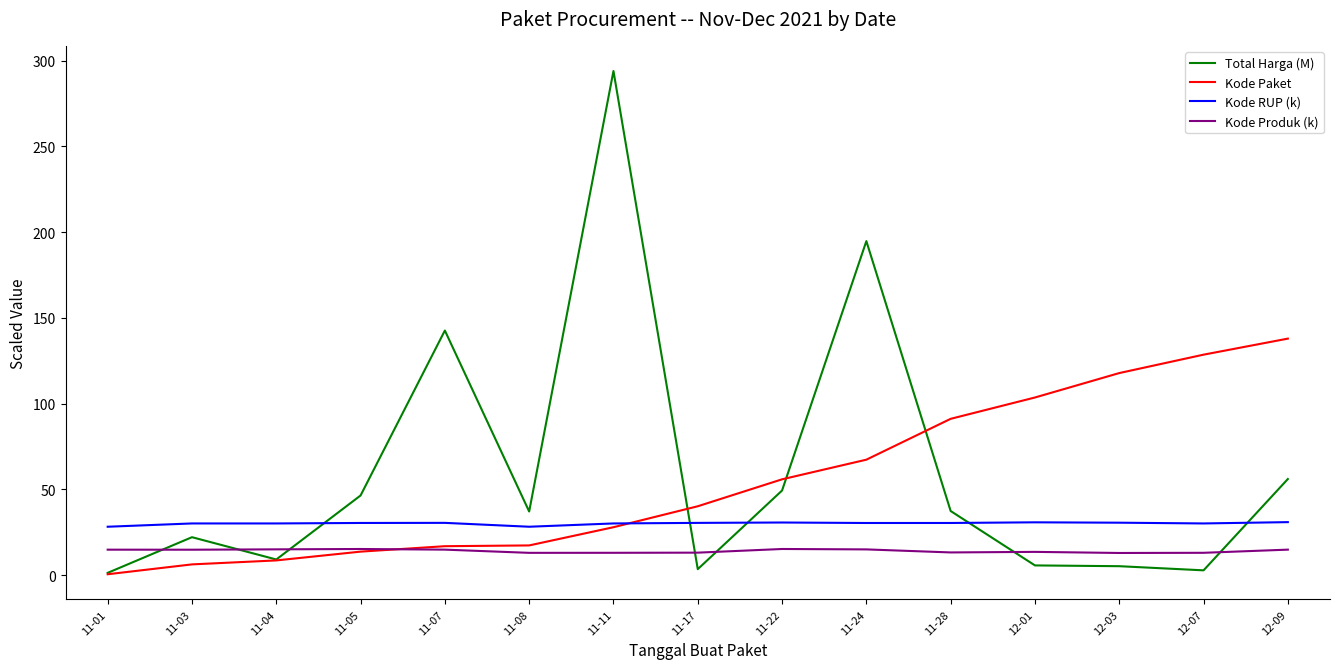

What is the smallest value displayed?

0.5